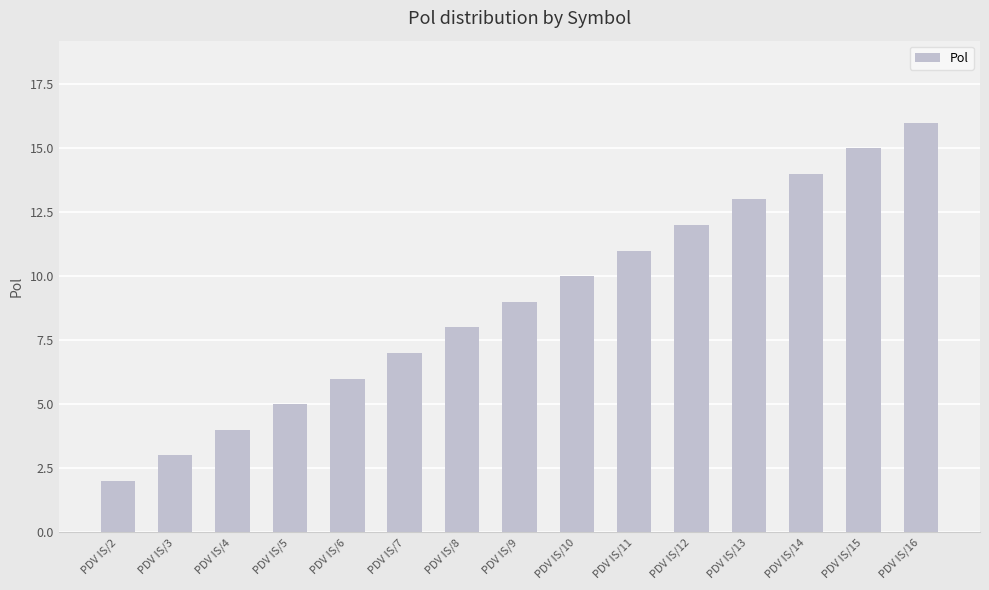

Which category has the highest value across all series?

PDV IS/16